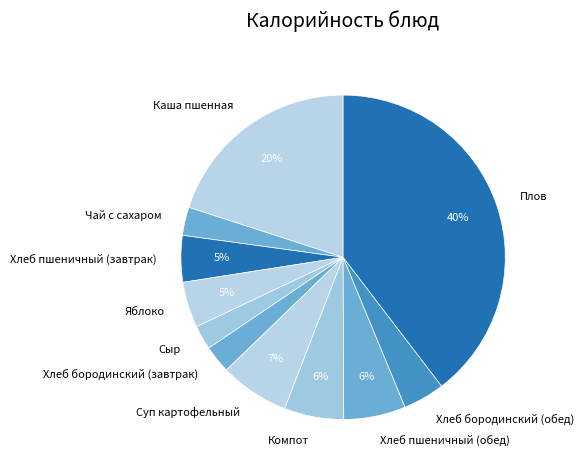

How many segments does this pie chart have?

11